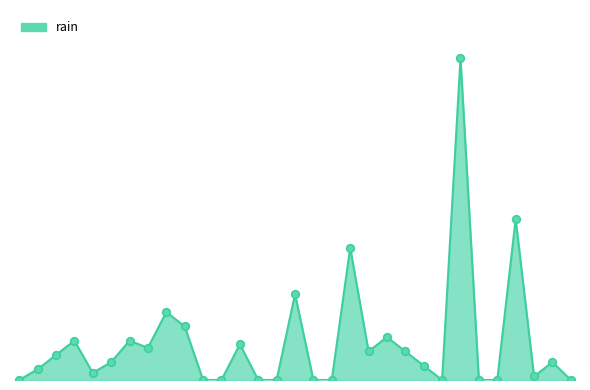

Does the chart have visible grid lines?

No